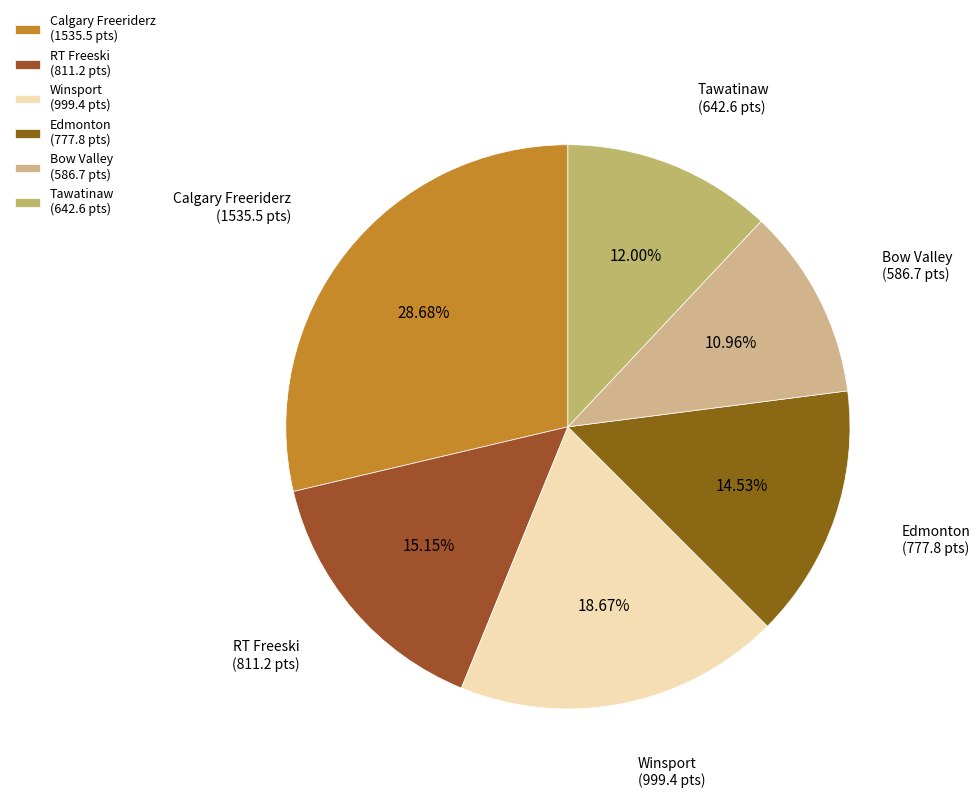

Does any single category account for the majority?

No